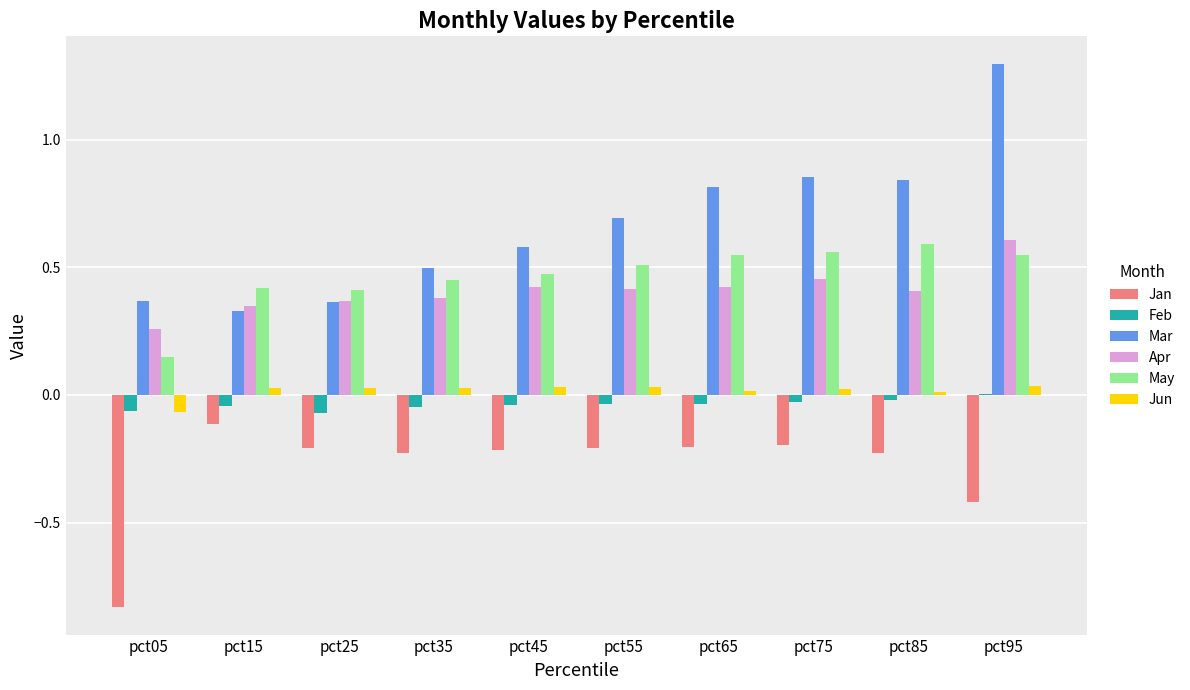

Which category has the highest value across all series?

pct95